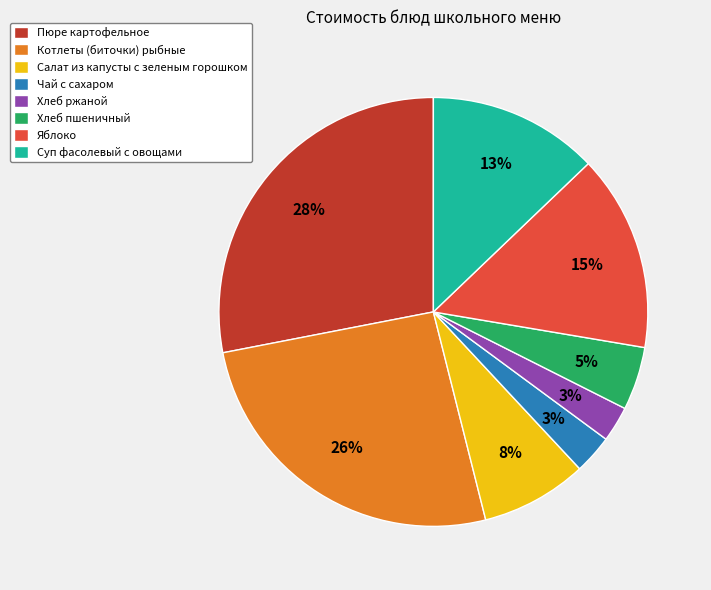

What is the largest slice in the pie chart?

Пюре картофельное